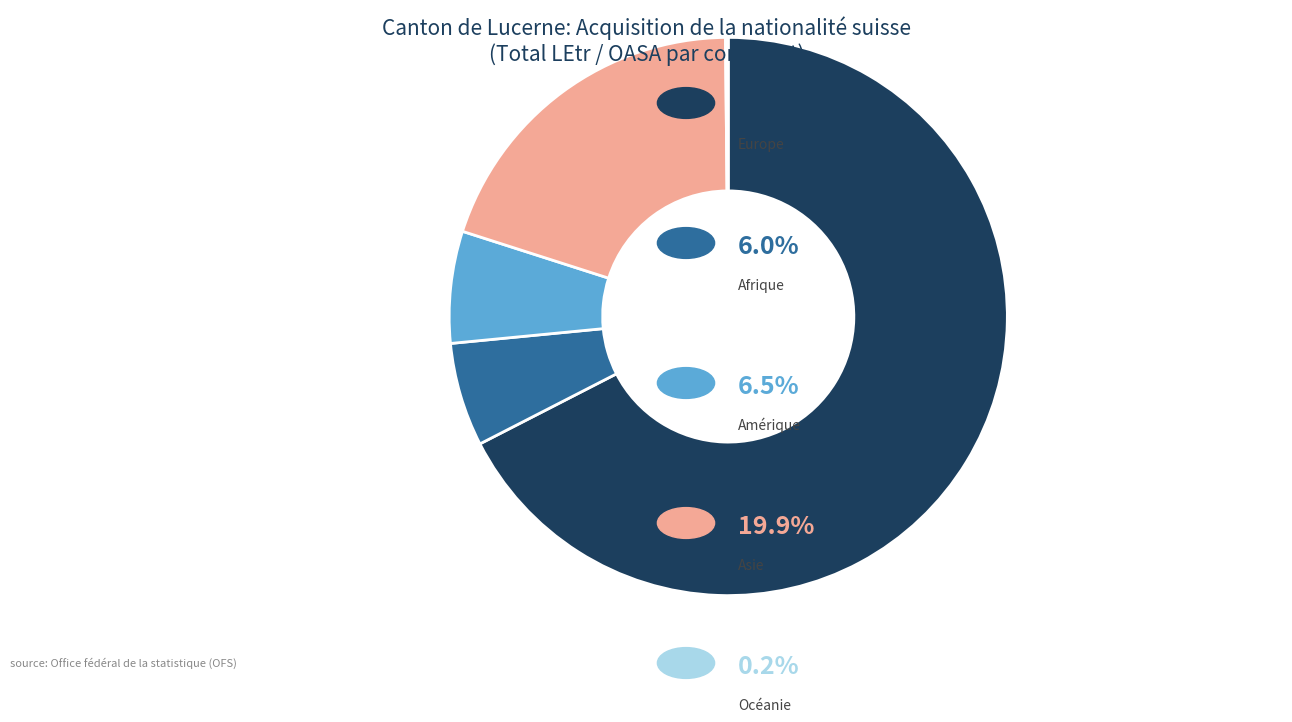

Is there any slice that represents more than half of the pie?

Yes